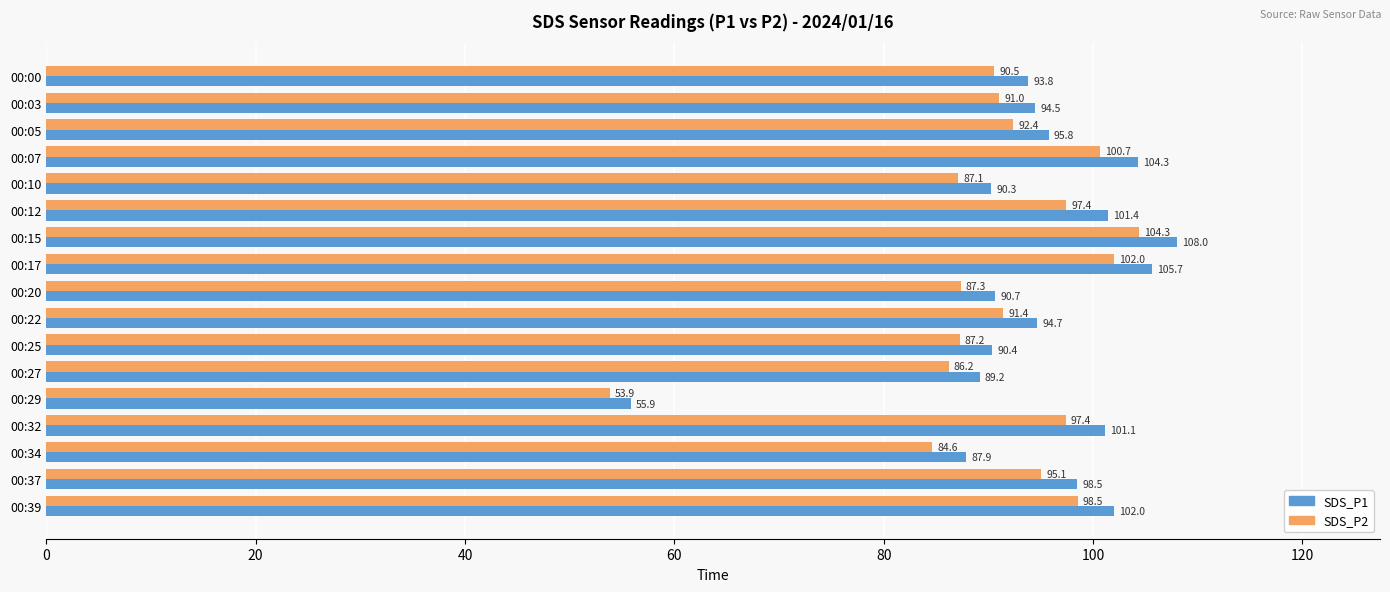

How many values in the SDS_P2 series exceed 91?

10